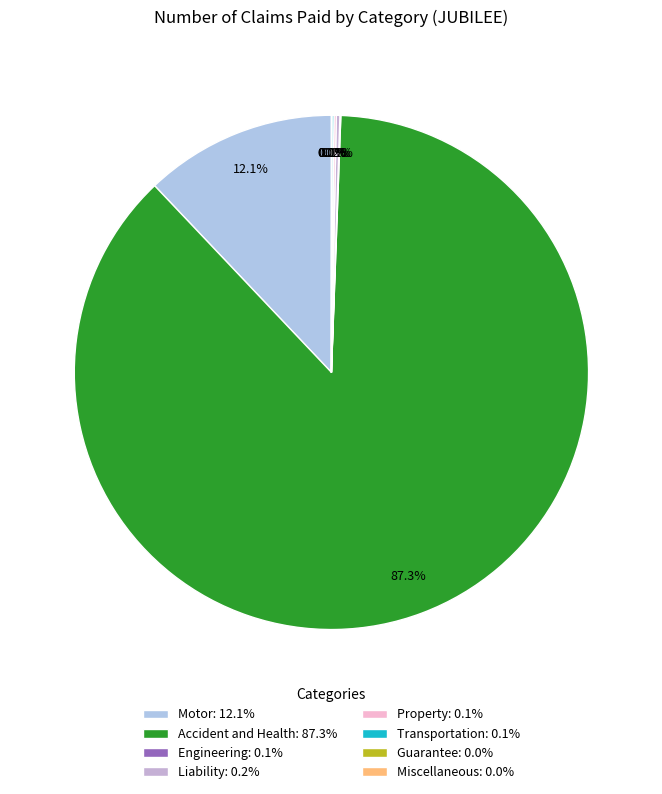

How much of the chart is everything except Transportation?

99.9%